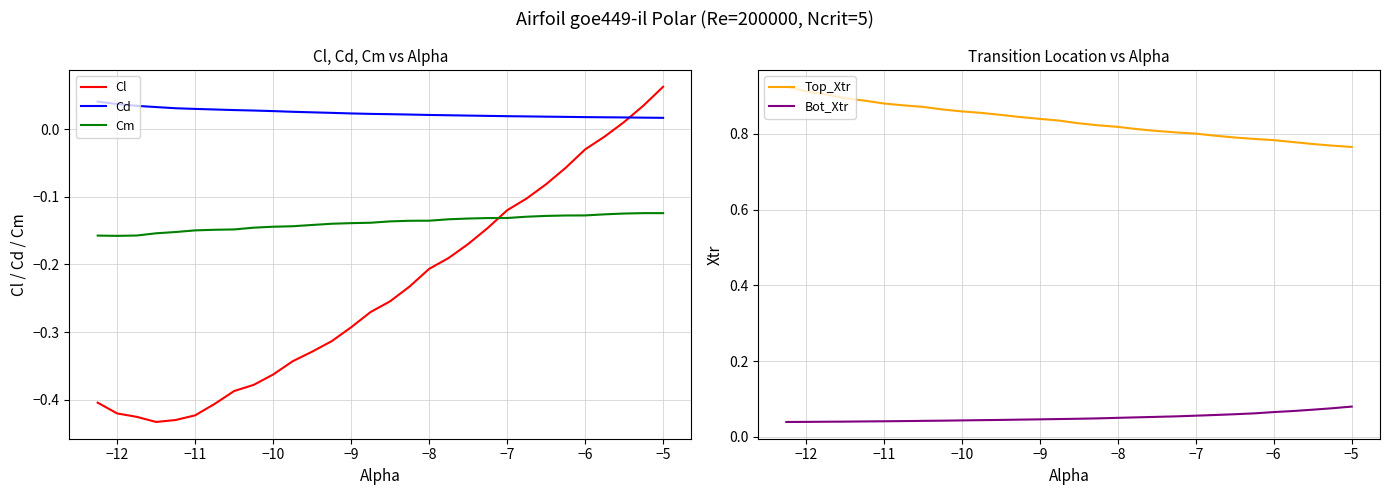

Rank the series by their maximum value, from highest to lowest.

Top_Xtr, Bot_Xtr, Cl, Cd, Cm